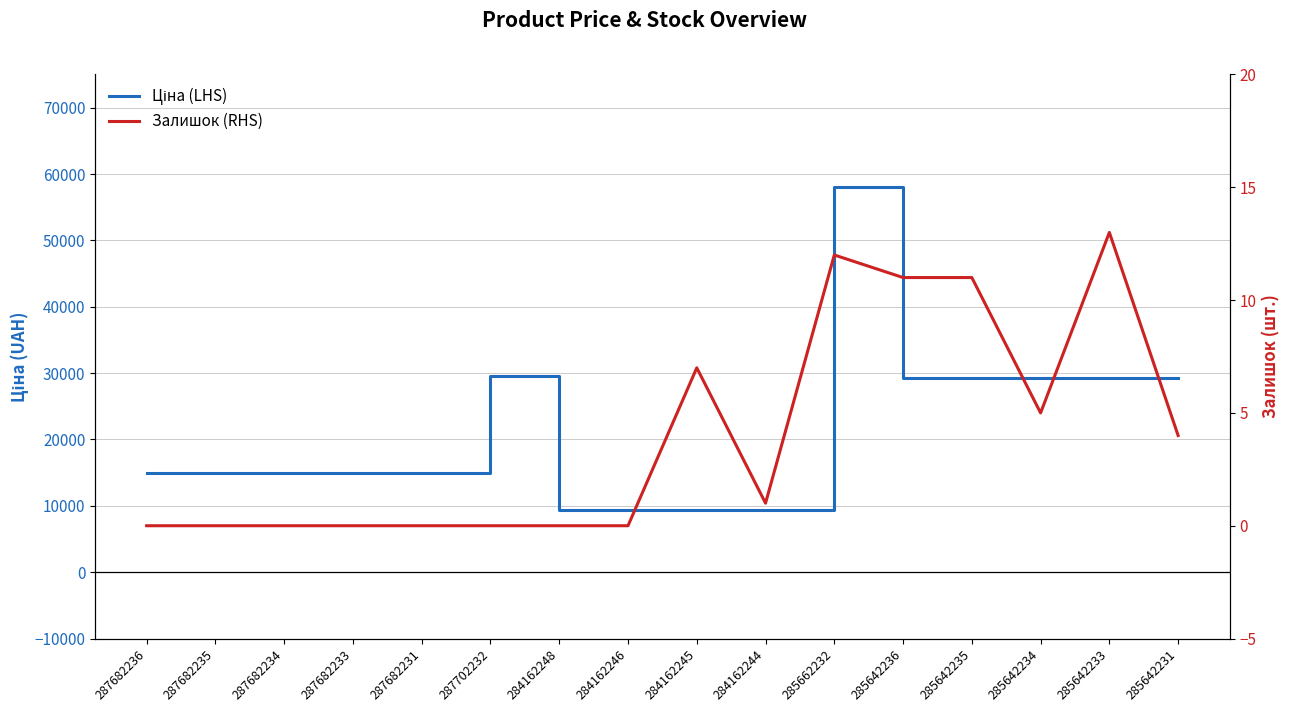

How many lines are shown in the chart?

2